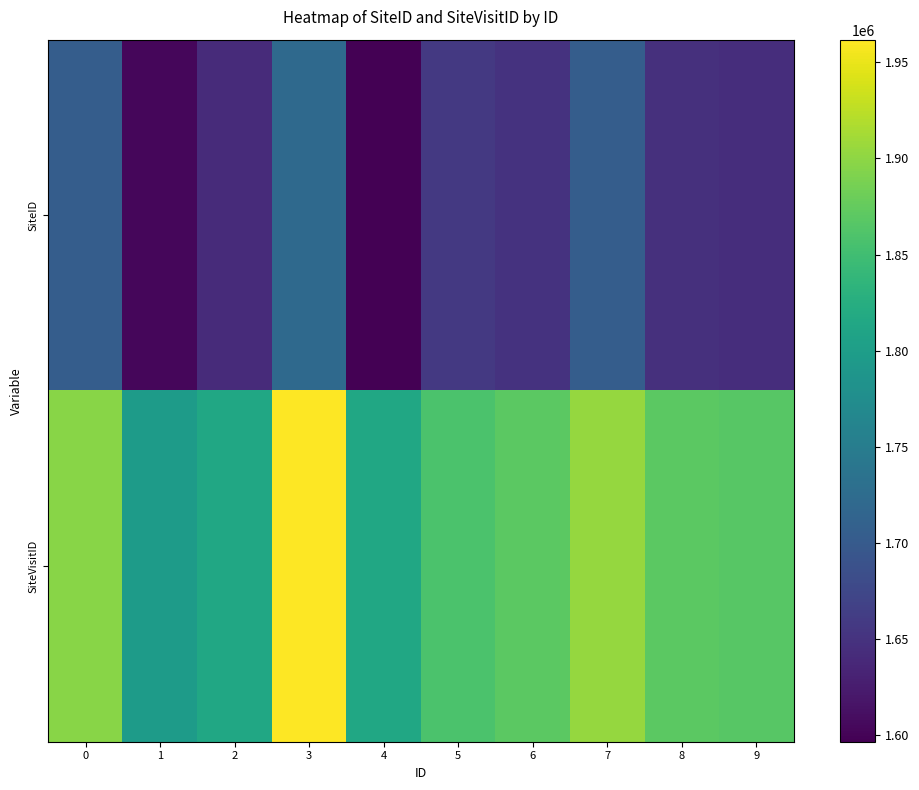

How many series are shown in this chart?

2